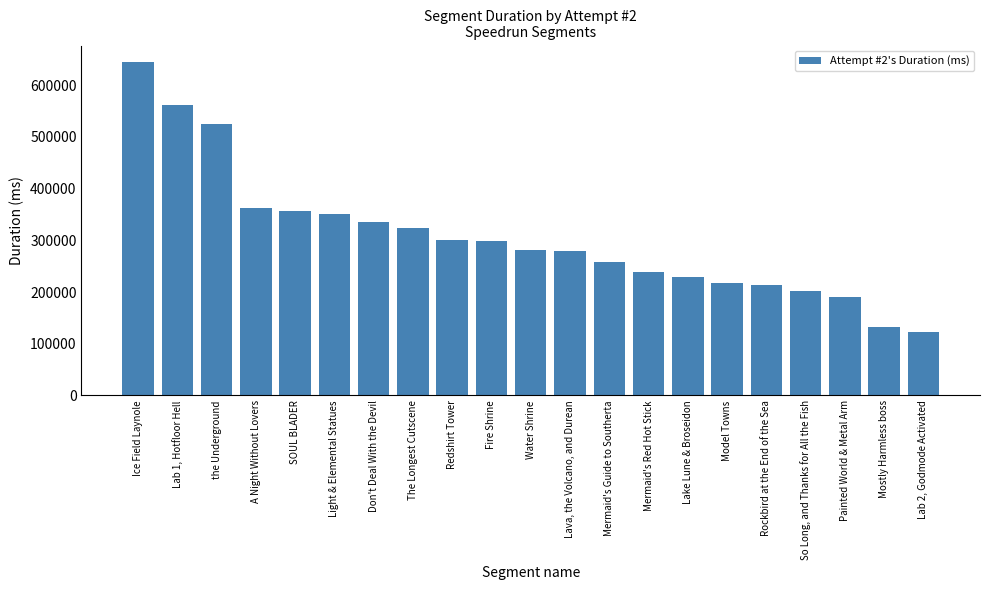

Is it true that the value at Water Shrine is 497011?

False